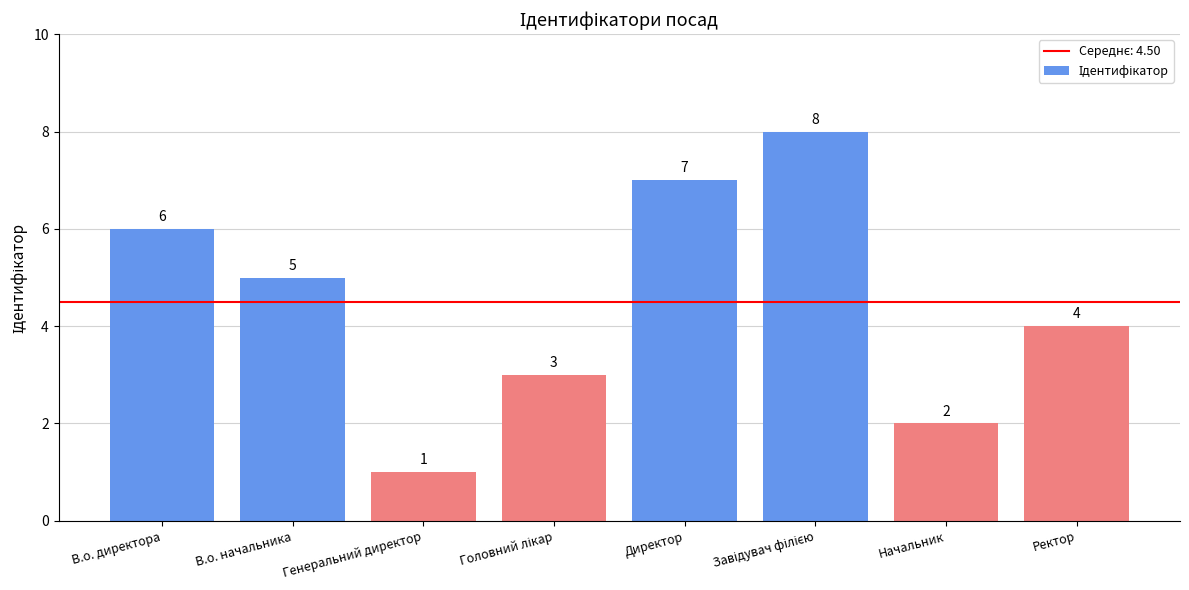

The chart shows a value of 1 at Генеральний директор. True or false?

True